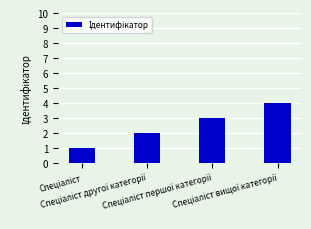

What is the sum of all values?

10